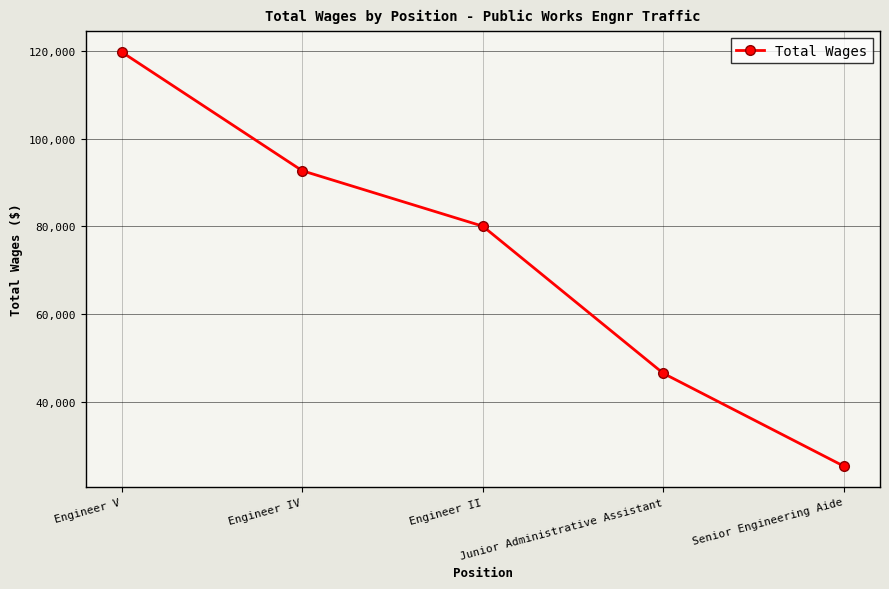

What is the label of the 1st point from the right?

Senior Engineering Aide